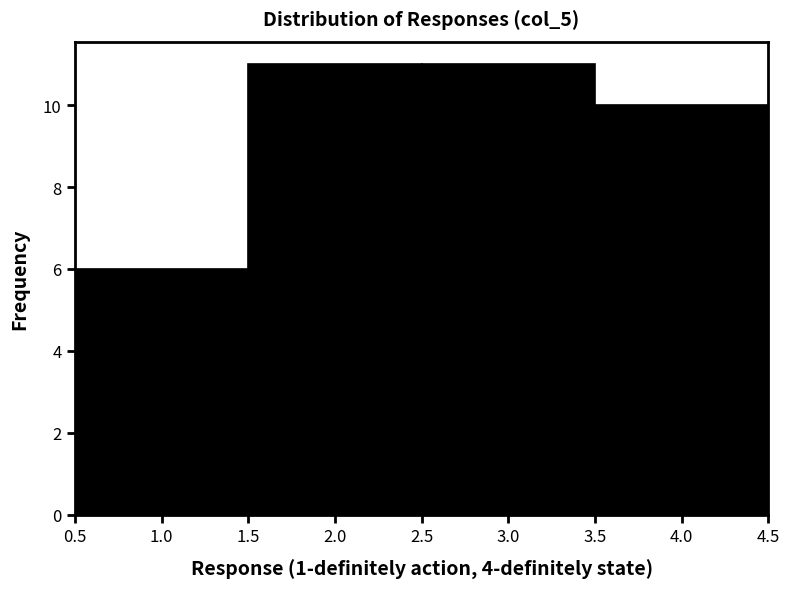

Reading left to right, list every bar in this chart as the range it spans on the x-axis followed by its height. The values are not printed on the chart, so give them approximately, as read against the axis.

0.5 to 1.5: 6
1.5 to 2.5: 11
2.5 to 3.5: 11
3.5 to 4.5: 10